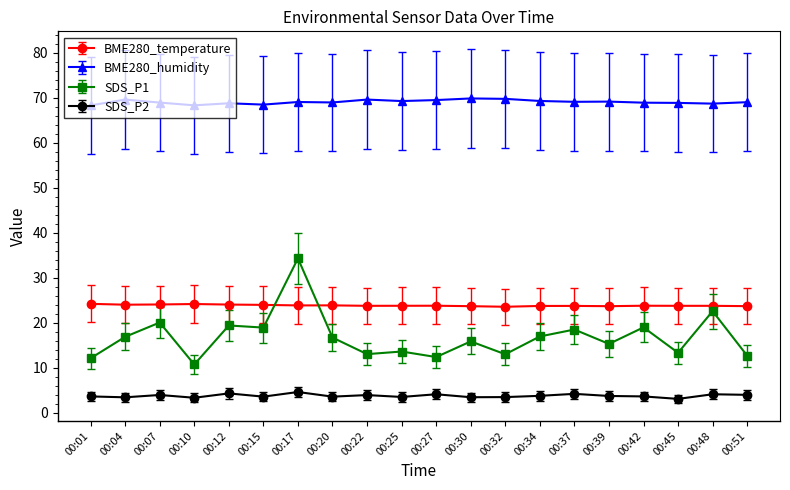

What is the greatest value displayed?

69.9